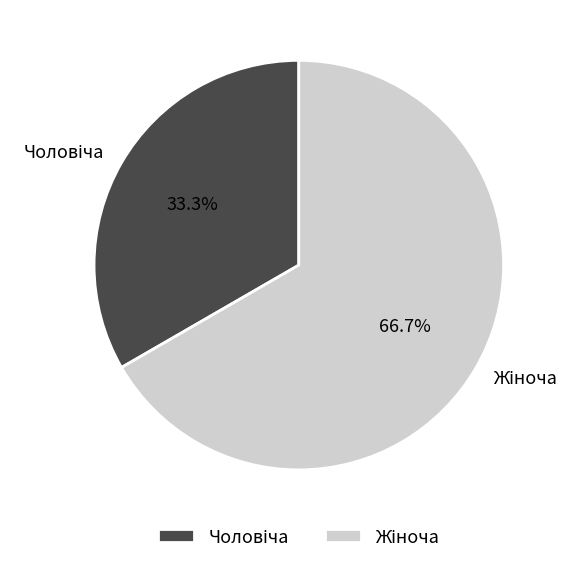

Is there a majority slice in this chart?

Yes